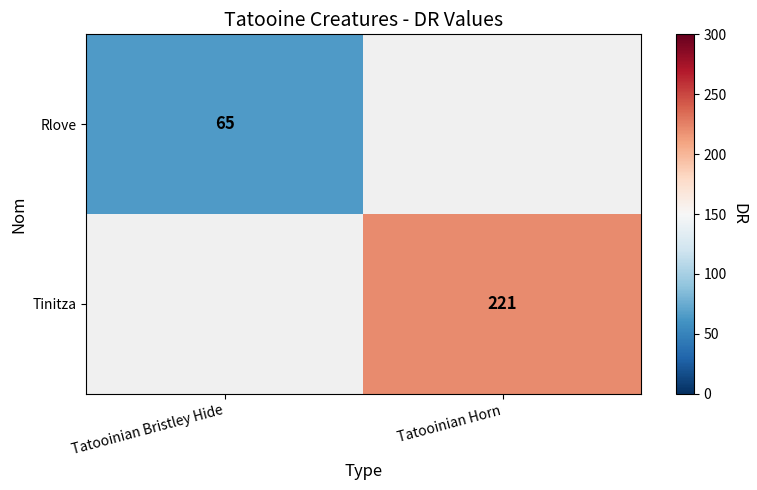

Is it true that Tinitza equals 138 at Tatooinian Horn?

False